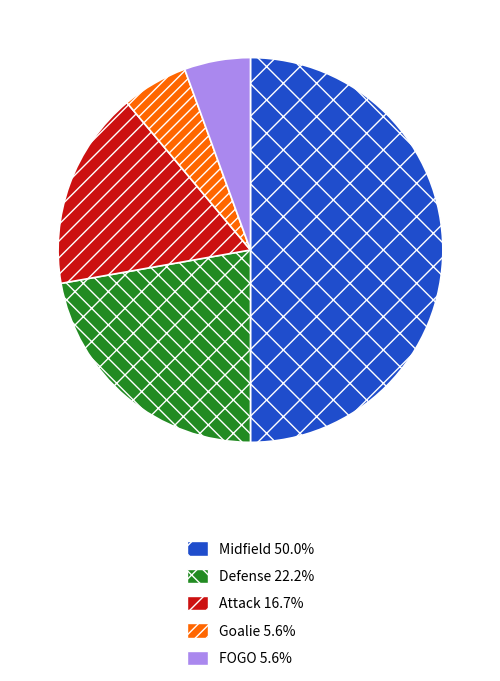

Approximately how many times larger is the value at Attack compared to Midfield?

0.3